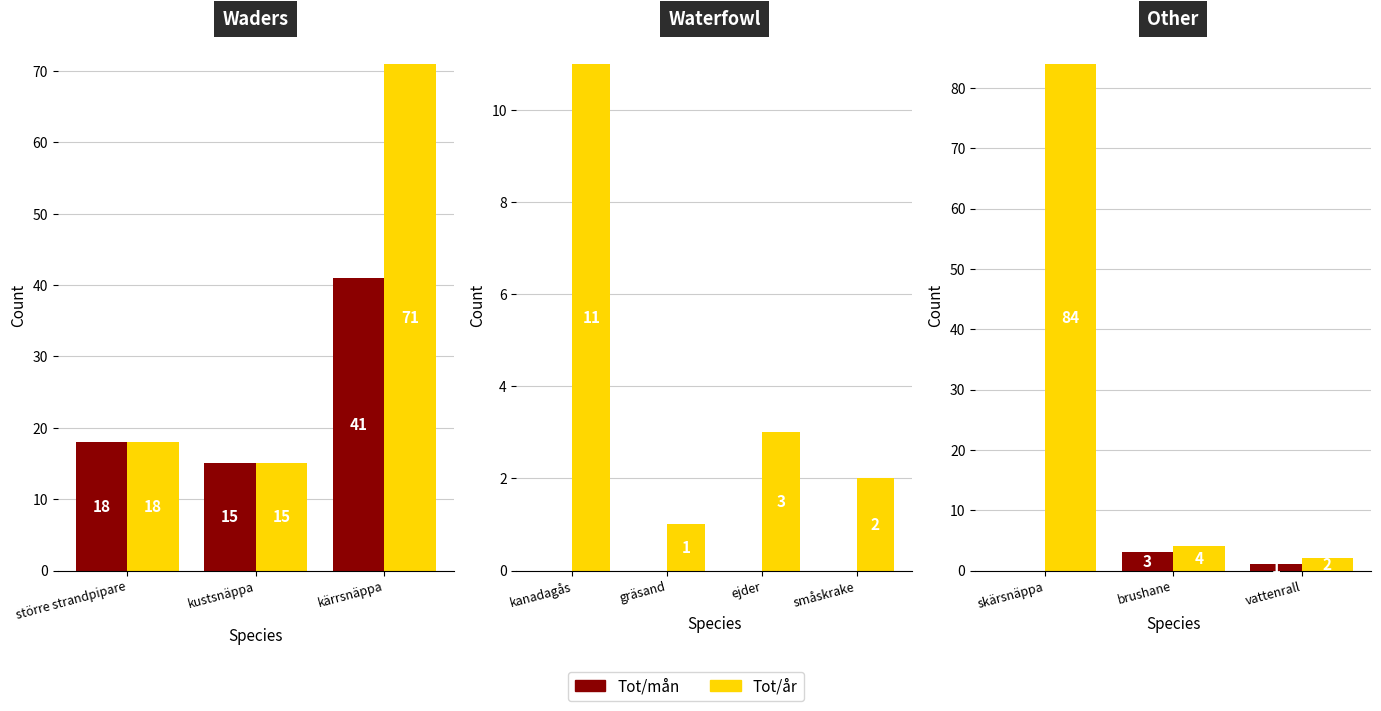

True or false: Tot/år has a value of 7 at brushane.

False